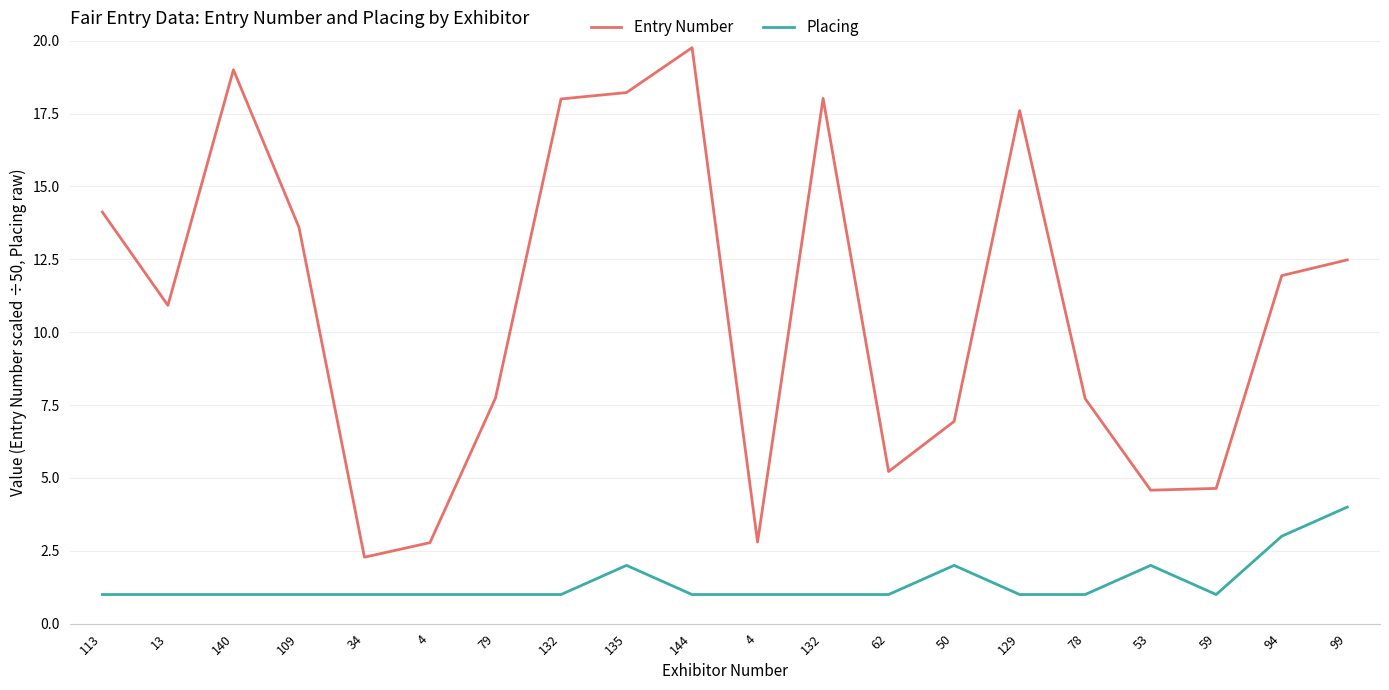

True or false: Entry Number and Placing cross at least once.

False